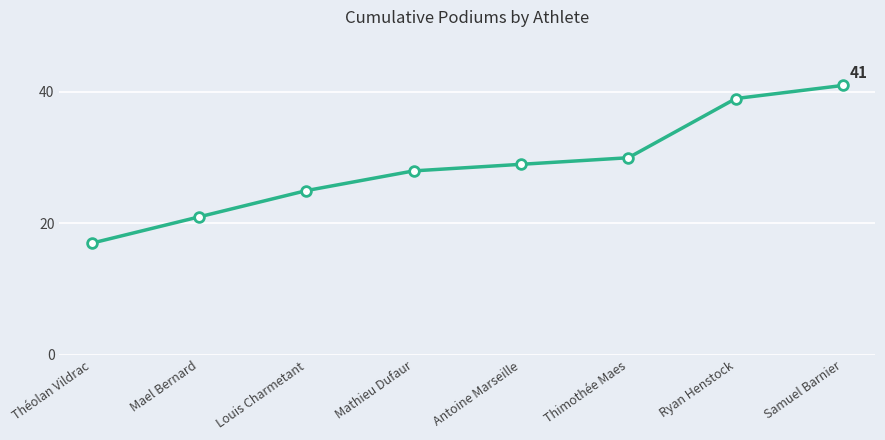

True or false: the data has more than 1 interior local peaks.

False